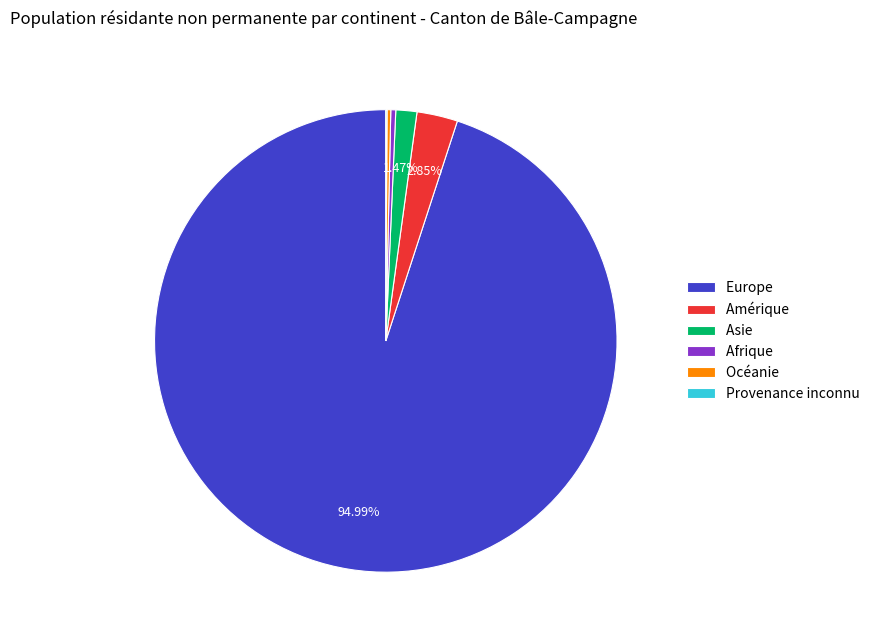

Which slice is the largest?

Europe